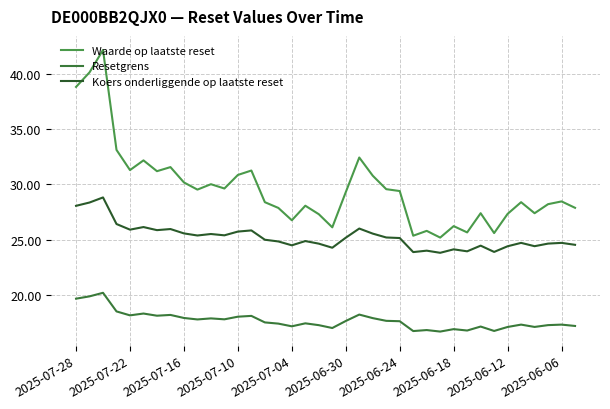

What is the highest value of the Resetgrens series?

20.2